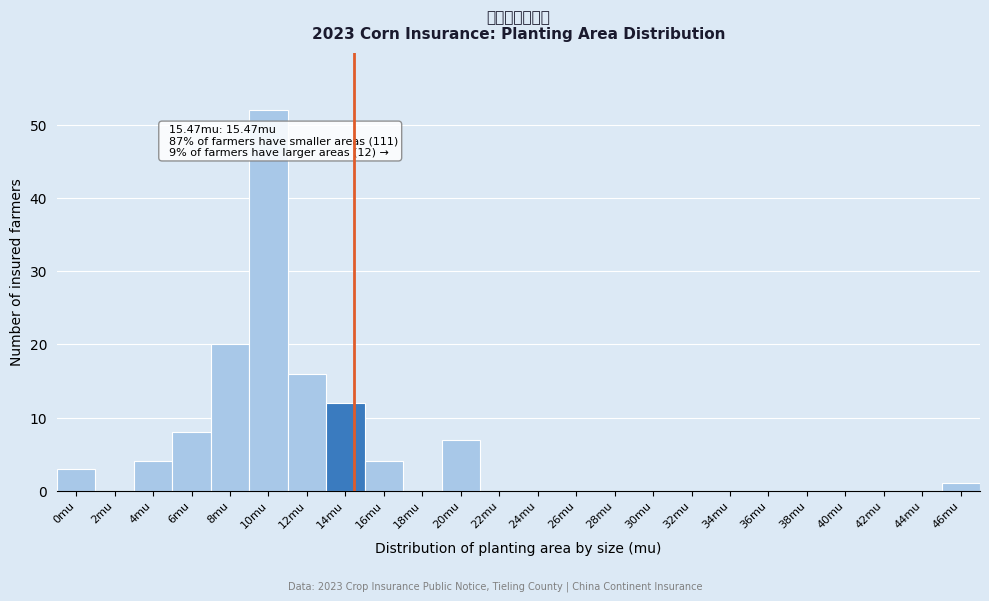

Reading right to left, transcribe all the data shown in this chart.

46mu=1	44mu=0	42mu=0	40mu=0	38mu=0	36mu=0	34mu=0	32mu=0	30mu=0	28mu=0	26mu=0	24mu=0	22mu=0	20mu=7	18mu=0	16mu=4	14mu=12	12mu=16	10mu=52	8mu=20	6mu=8	4mu=4	2mu=0	0mu=3